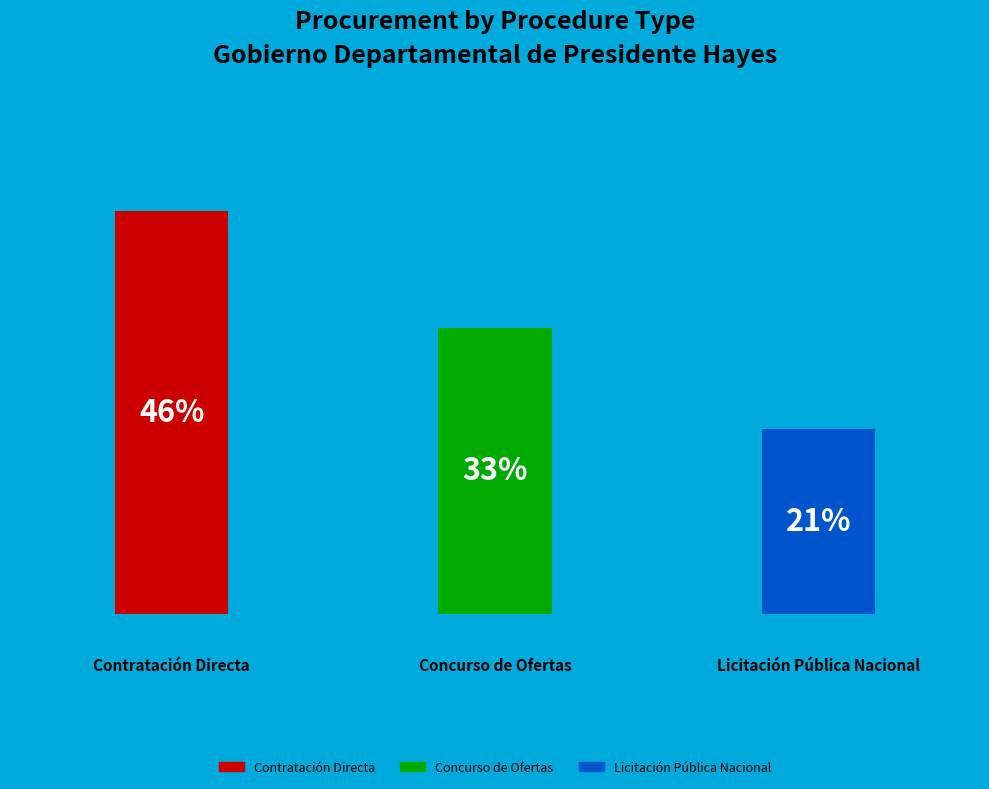

True or false: Contratación Directa accounts for 46% of the total.

True